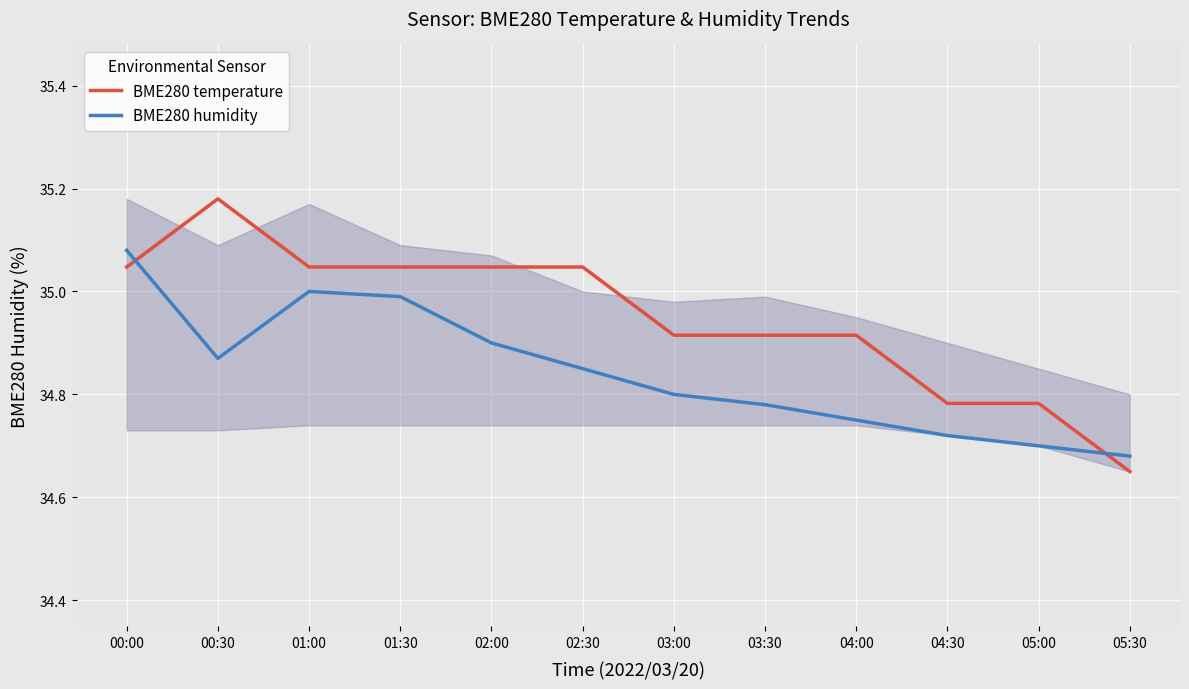

What are all the series names shown in the legend?

BME280 temperature, BME280 humidity